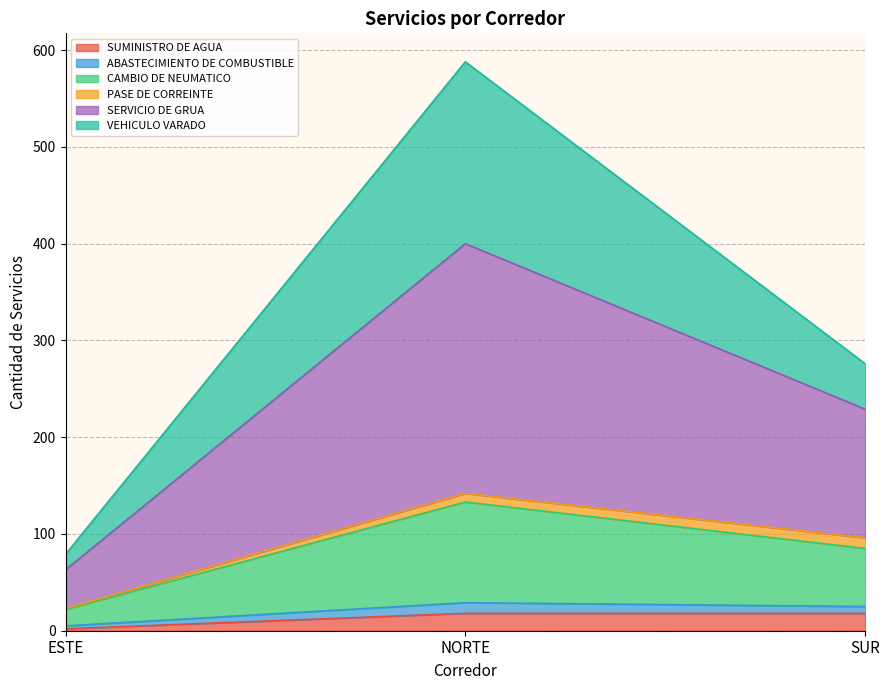

At which label does SUMINISTRO DE AGUA reach its minimum?

ESTE